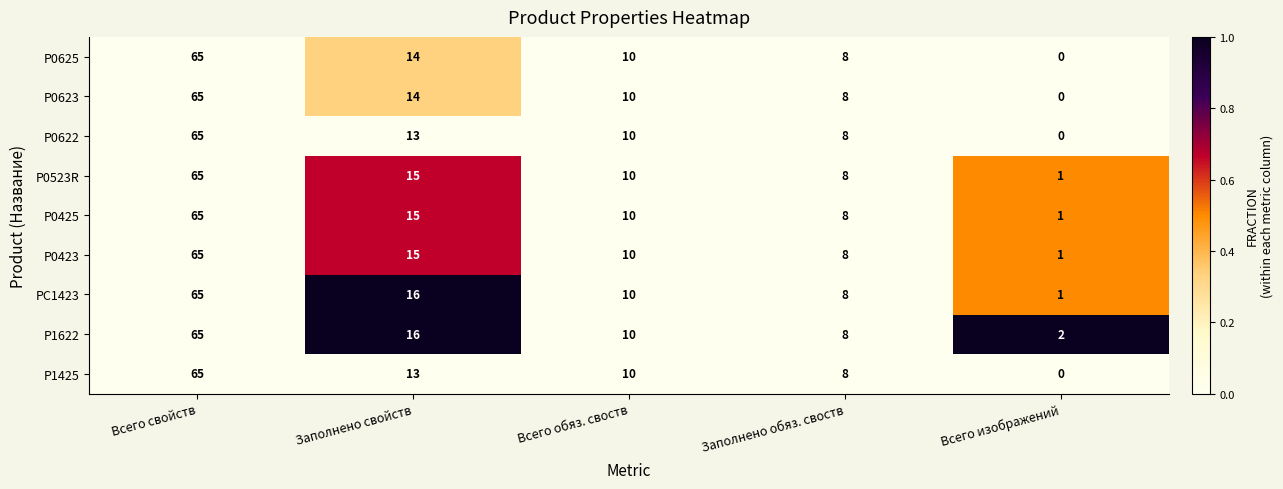

The value of P0425 at Заполнено свойств is 15. True or false?

True